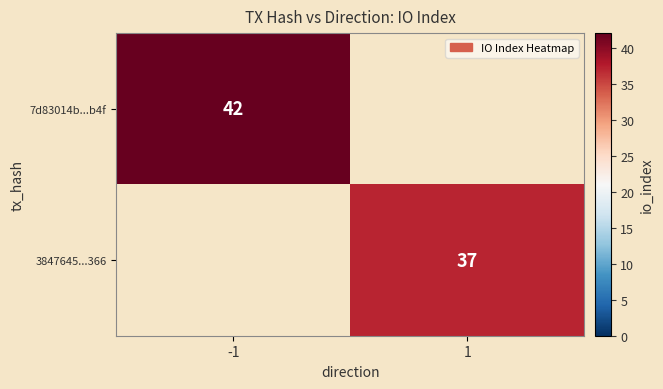

Is the value of 7d83014b...b4f at -1 greater than the value of 3847645...366 at 1?

Yes